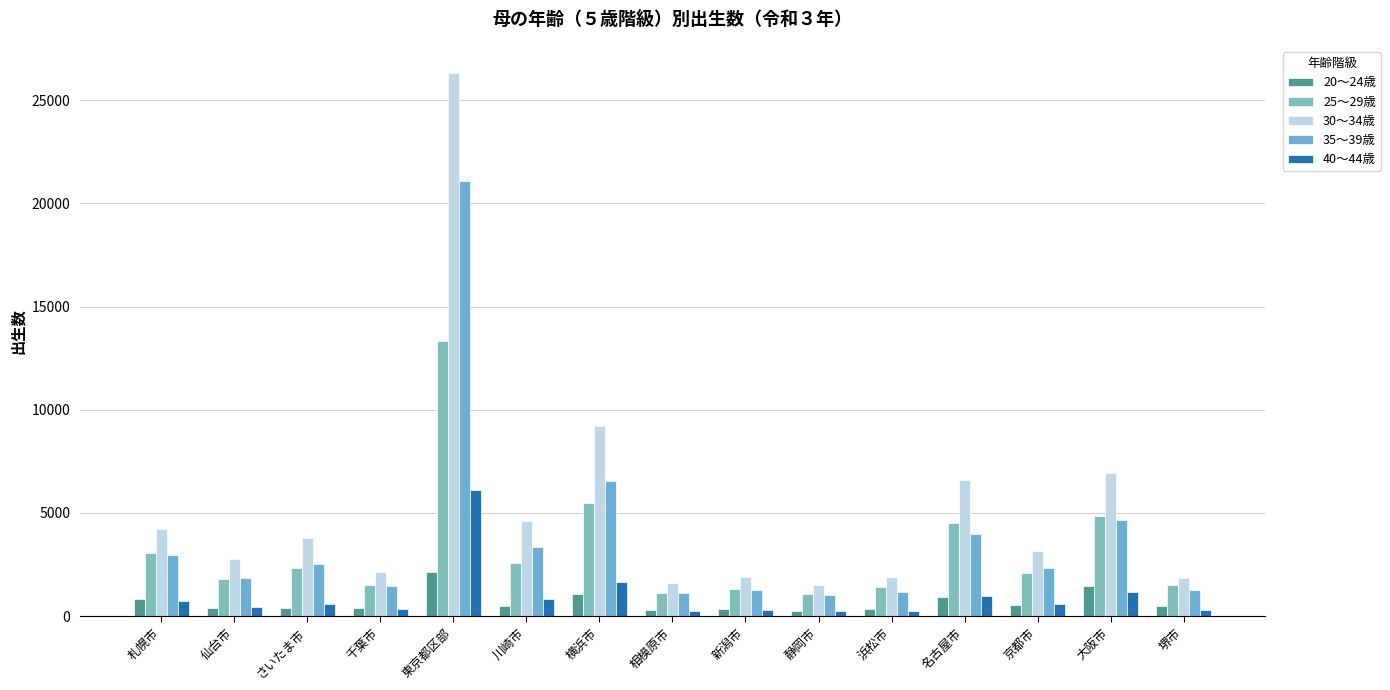

How many bars are there in total?

75